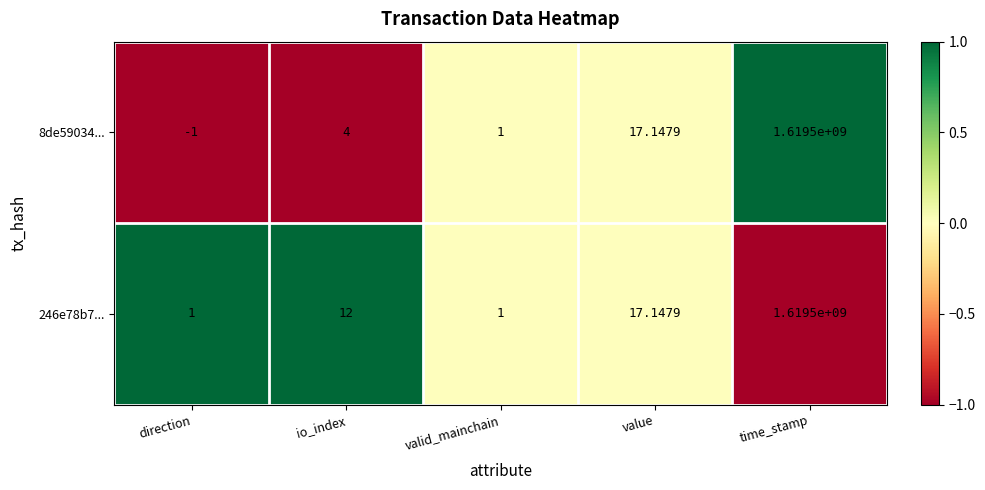

Which category has the highest value in the 8de59034... series?

time_stamp